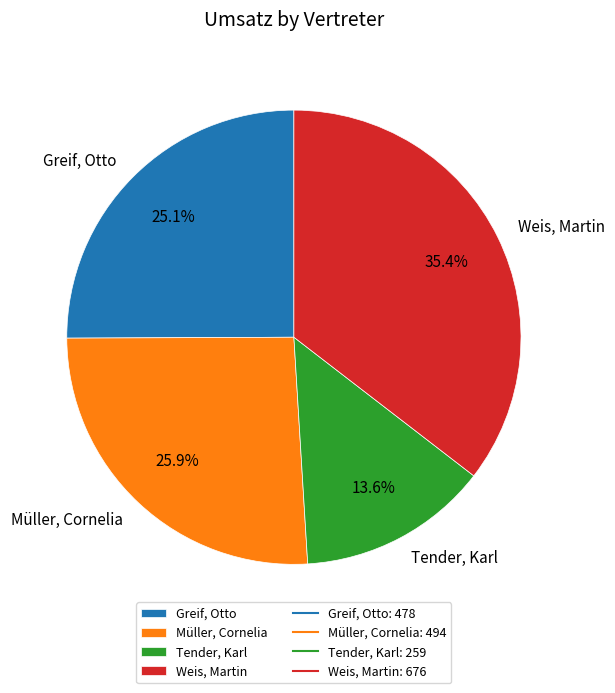

Which slice is the smallest?

Tender, Karl